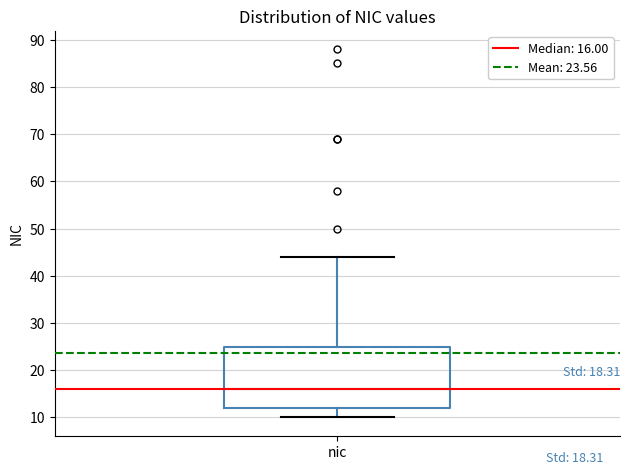

Where is the upper edge of the box for nic on the y-axis? The values are not printed on the chart, so give them approximately, as read against the axis.

25